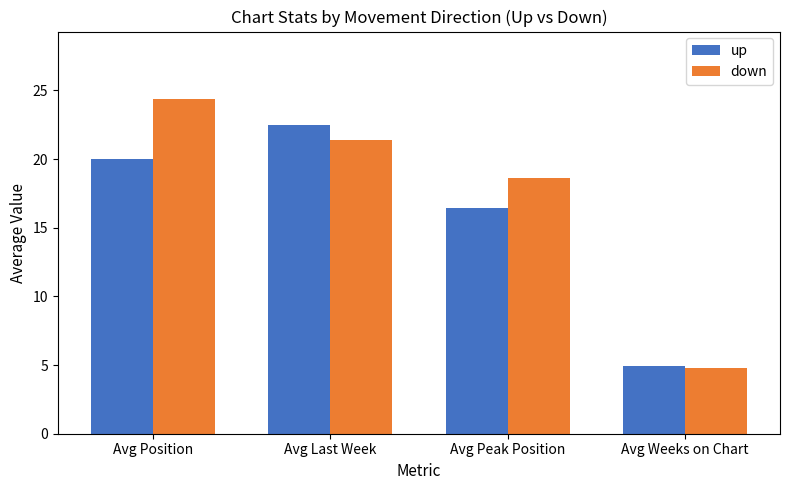

List the series in order of their overall mean, lowest first.

up, down